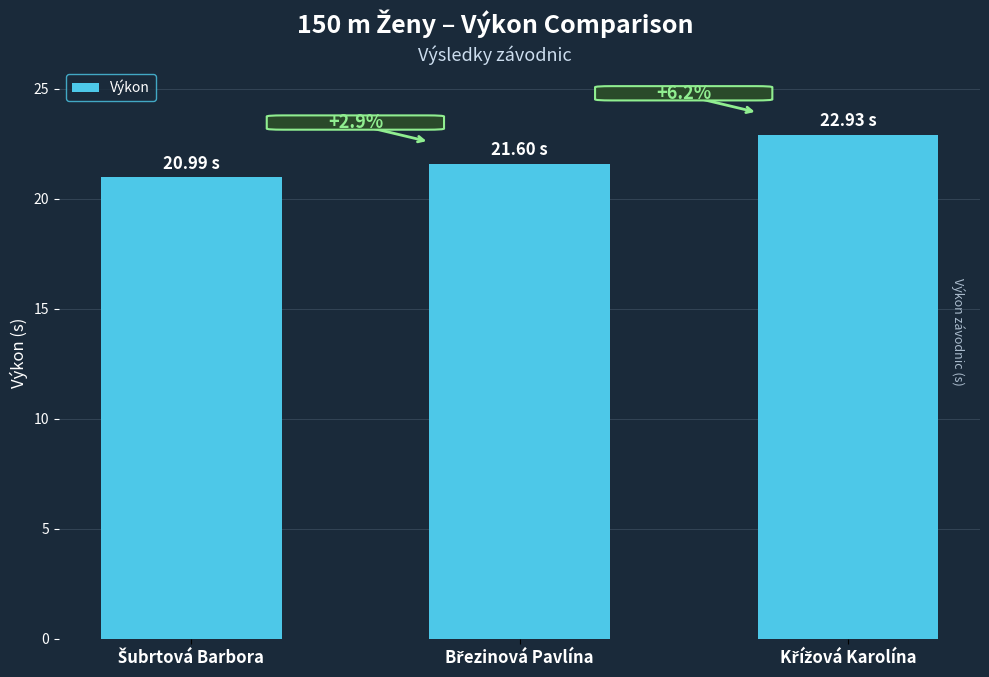

Reading left to right, extract all data points from this chart.

Šubrtová Barbora=21.0	Březinová Pavlína=21.6	Křížová Karolína=22.9